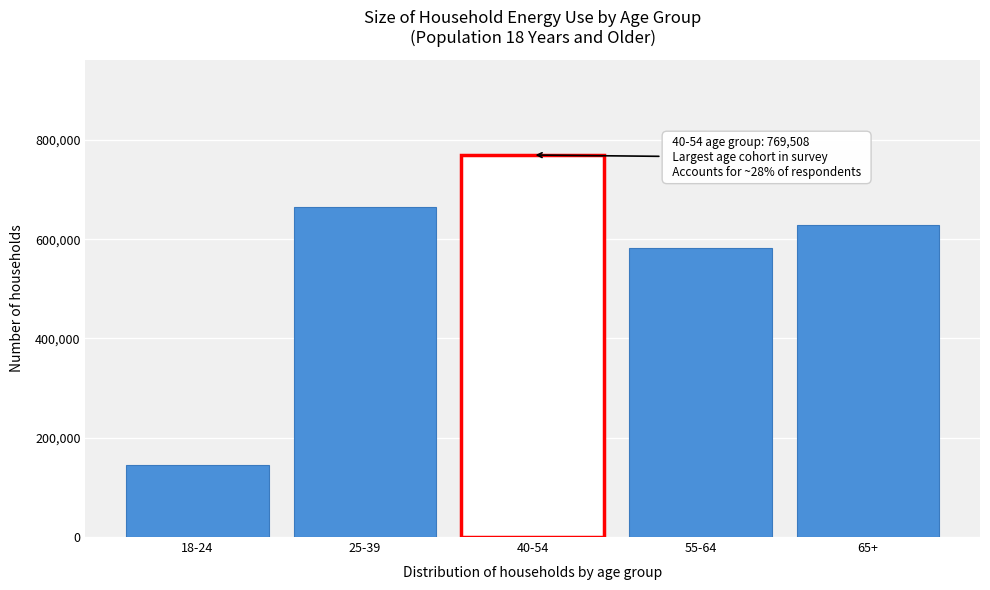

Reading left to right, extract all data points from this chart.

18-24=145752	25-39=665018	40-54=769508	55-64=581441	65+=627812